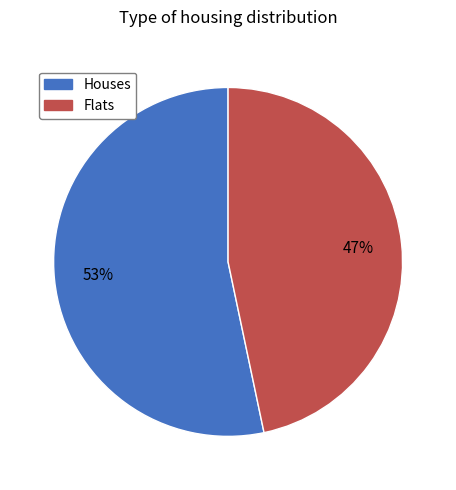

What percentage is the Houses slice, to the nearest percent?

53%